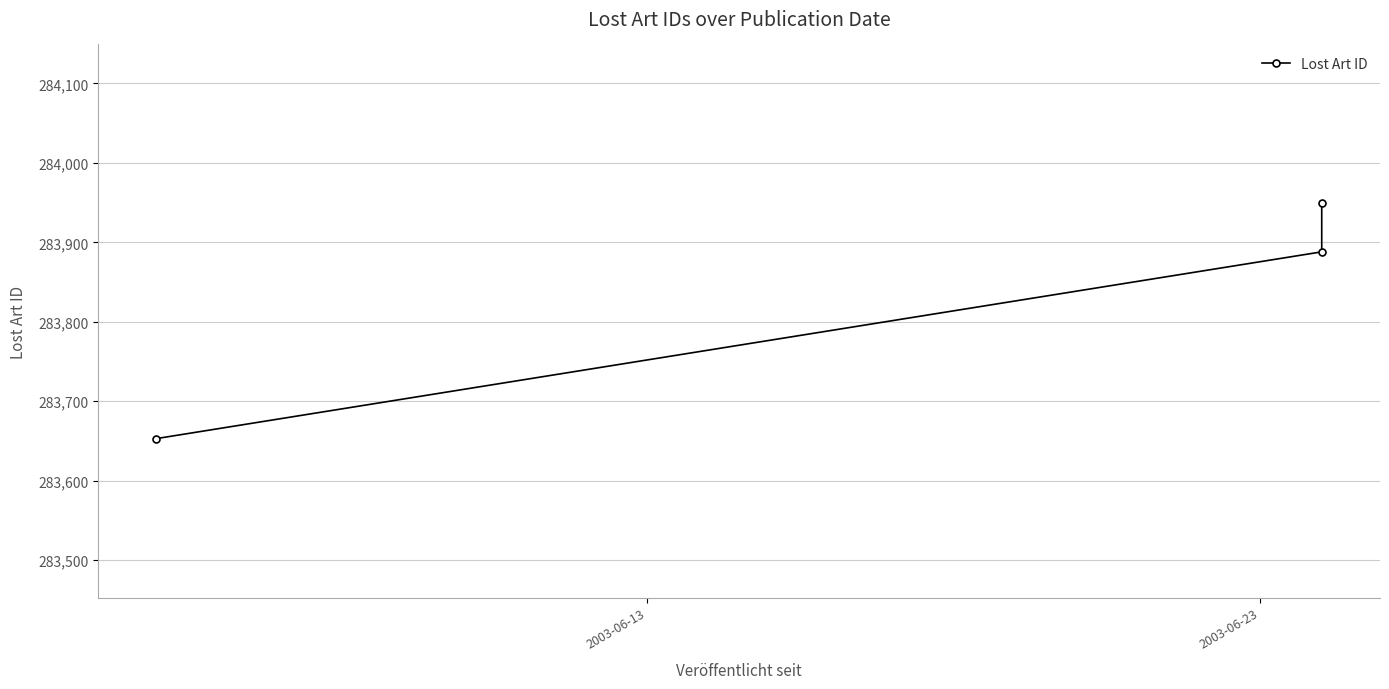

What position from the right is 2003-06-23?

2